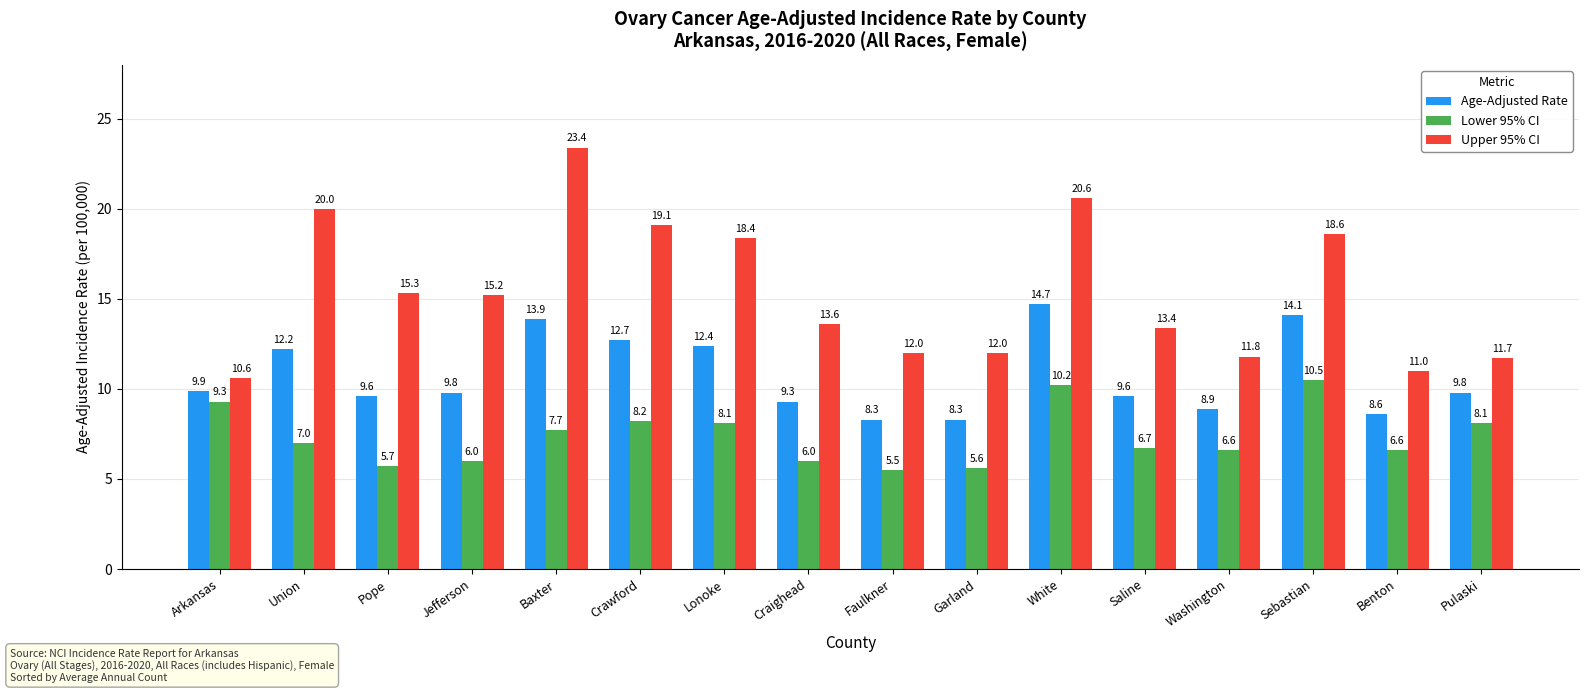

Rank the series by their maximum value, from highest to lowest.

Upper 95% CI, Age-Adjusted Rate, Lower 95% CI